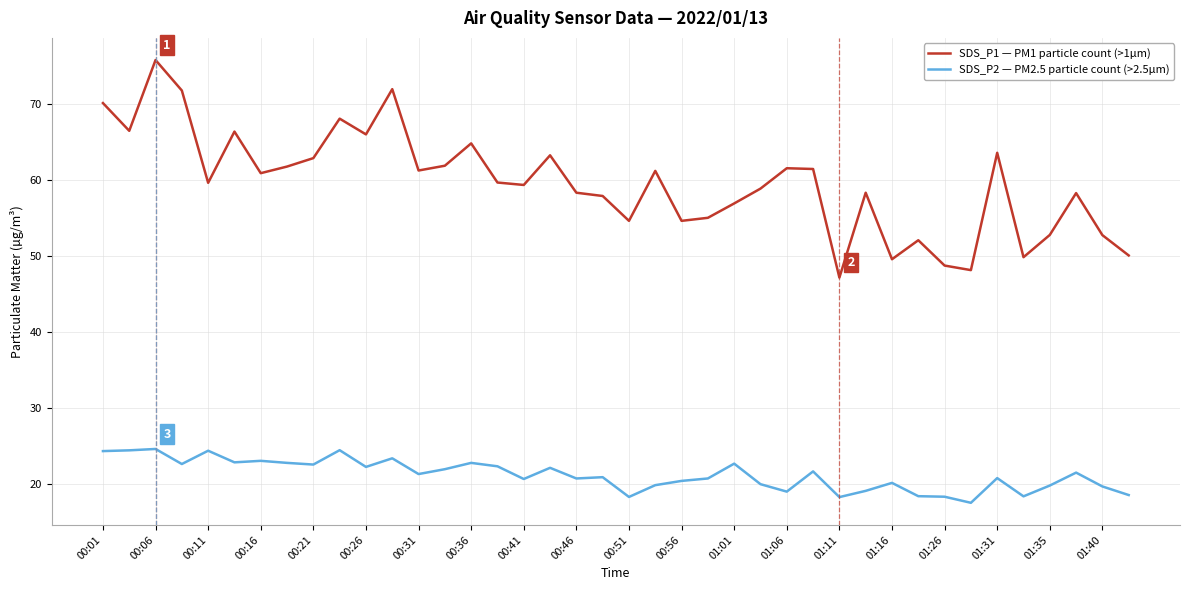

Which series has the widest spread of values?

SDS_P1 — PM1 particle count (>1µm)